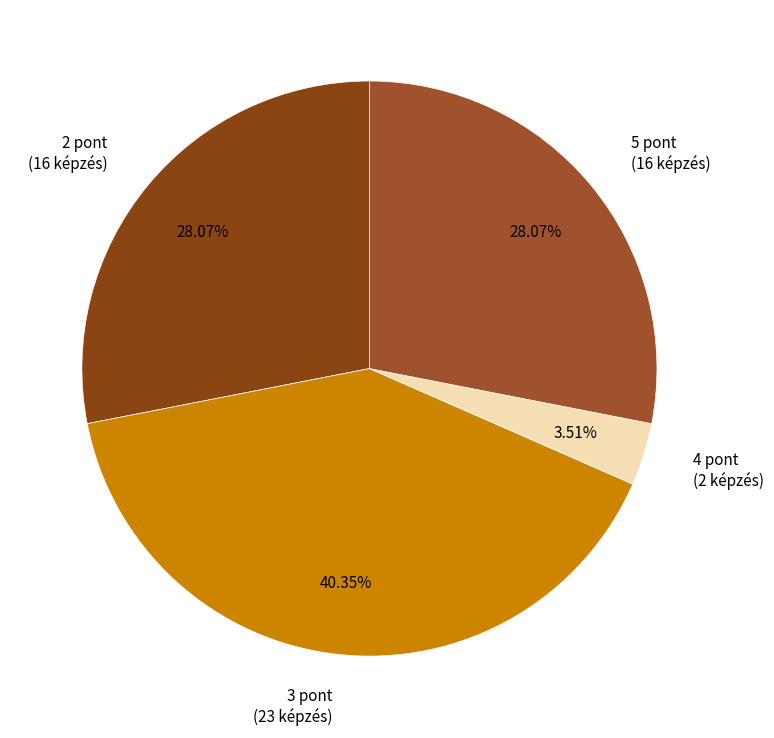

What percentage is the 5 pont slice, to the nearest percent?

28%